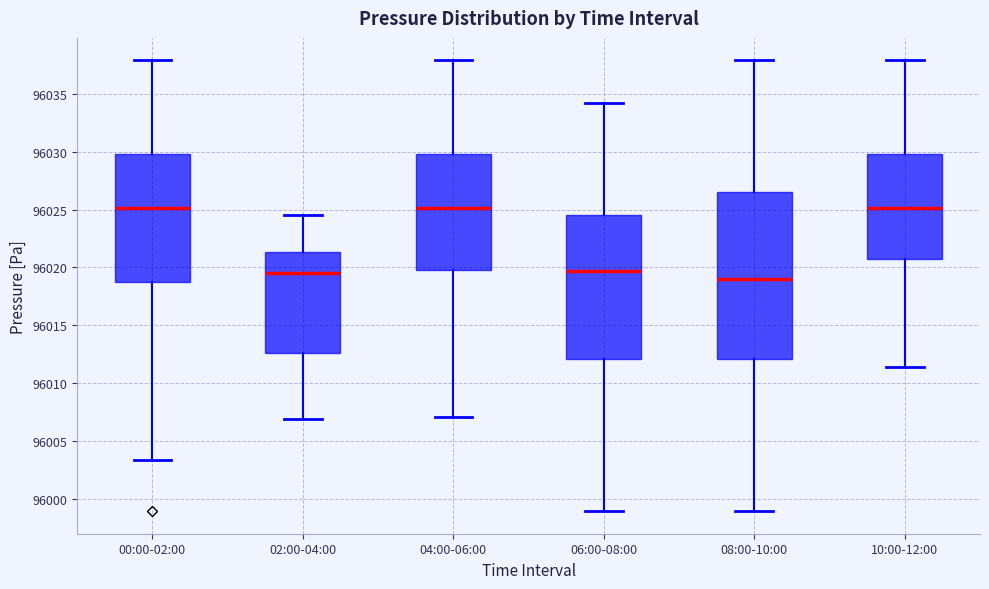

Which box is the tallest, from its lower edge to its upper edge?

08:00-10:00